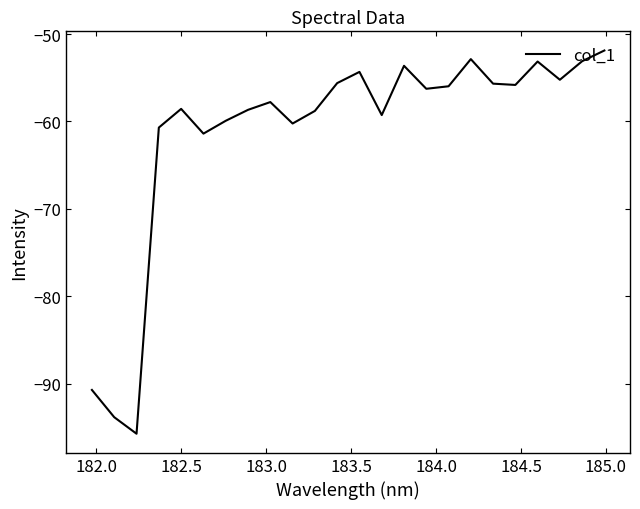

What is the difference between the maximum and minimum values?

43.9